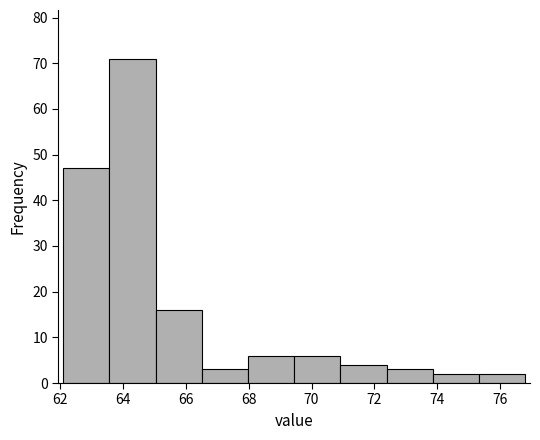

Over which range of the x-axis is the bar tallest?

63.6 to 65.0